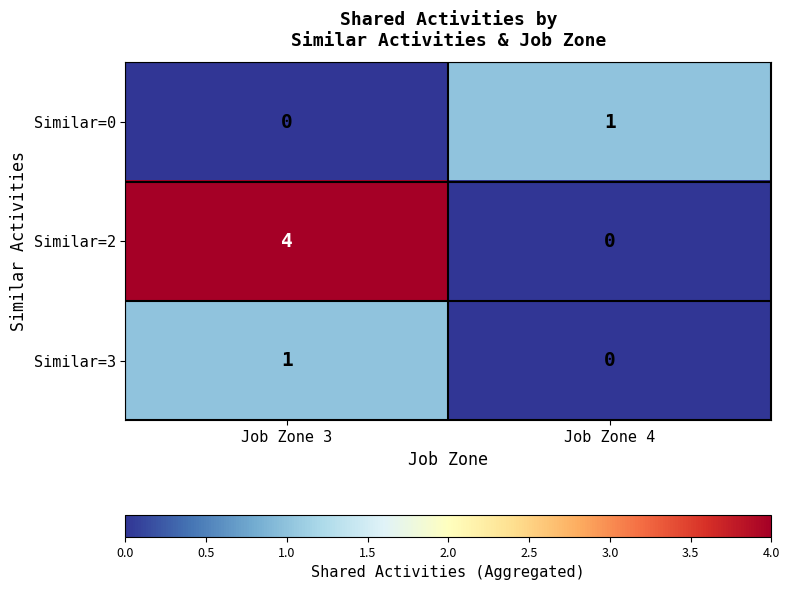

What is the sum of the Similar=2 values at Job Zone 3 and Job Zone 4?

4